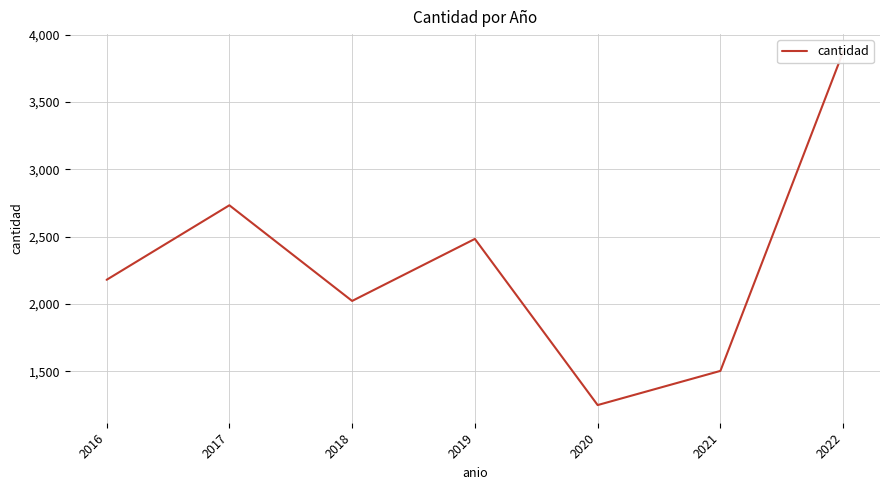

How many lines are shown in the chart?

1